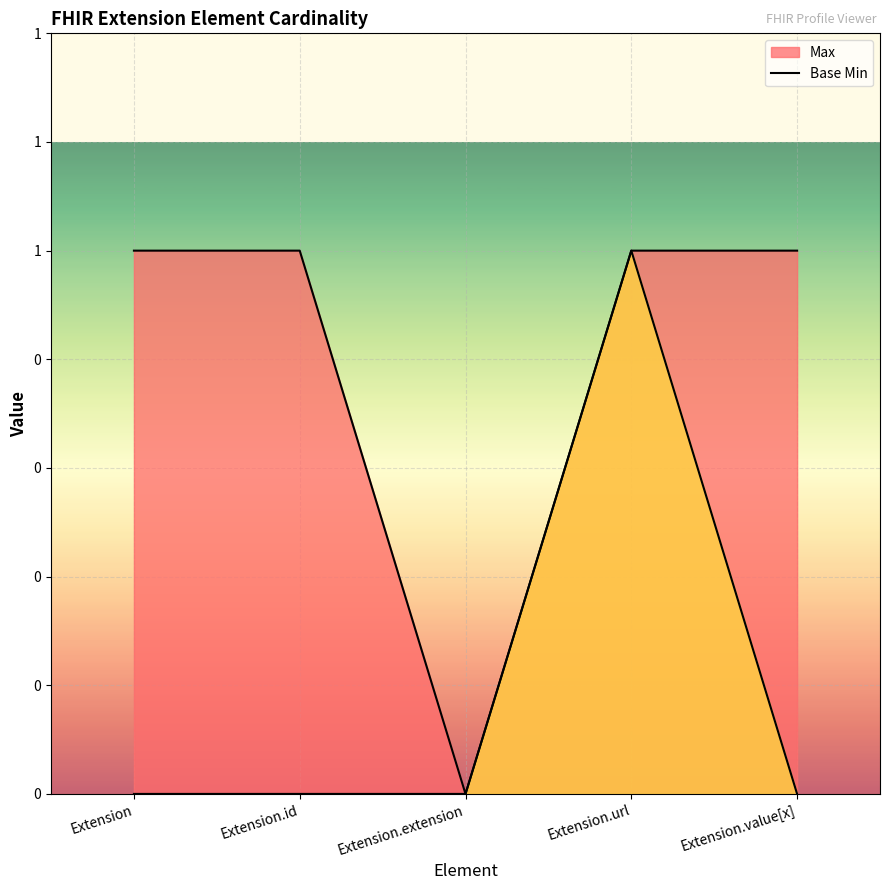

What is the sum of the Base Min line values at Extension.url and Extension?

1